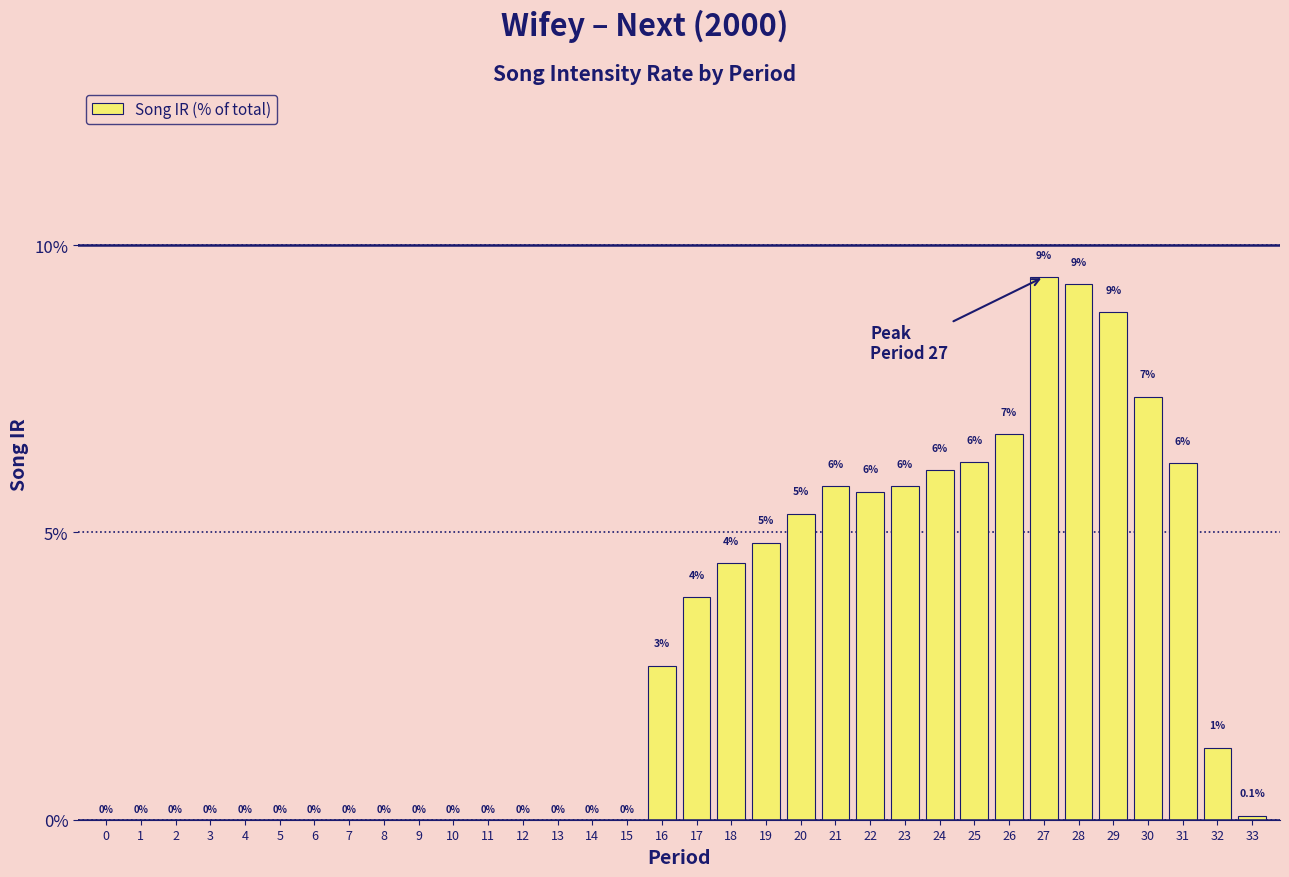

What is the greatest value displayed?

9.4